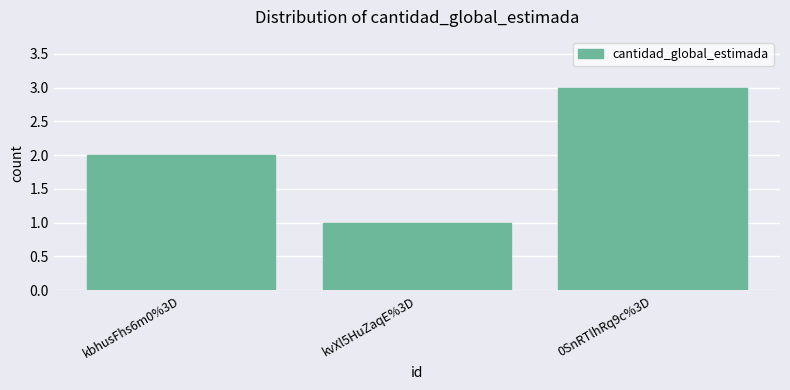

Approximately how many times larger is the value at kvXl5HuZaqE%3D compared to 0SnRTlhRq9c%3D?

0.3